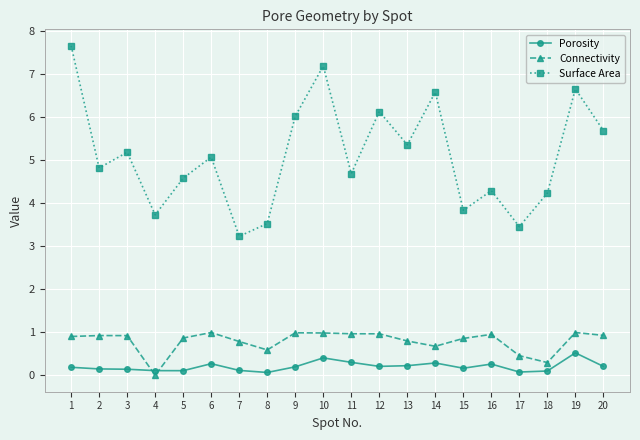

After their last crossing, which series has the higher values: Connectivity or Porosity?

Connectivity